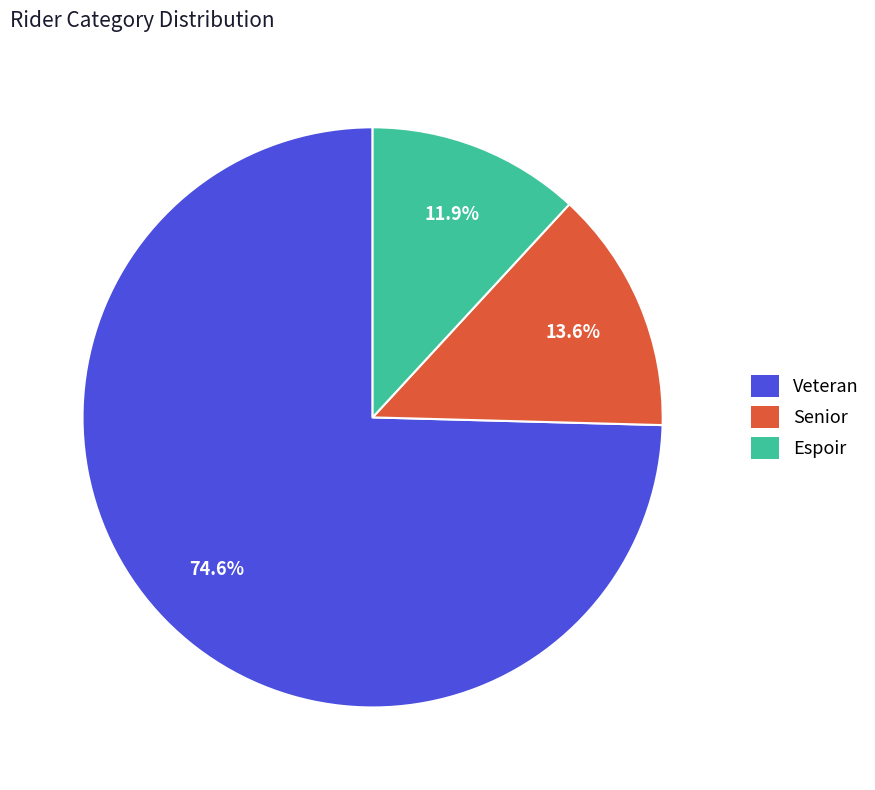

Which slice represents more than half of the pie?

Veteran